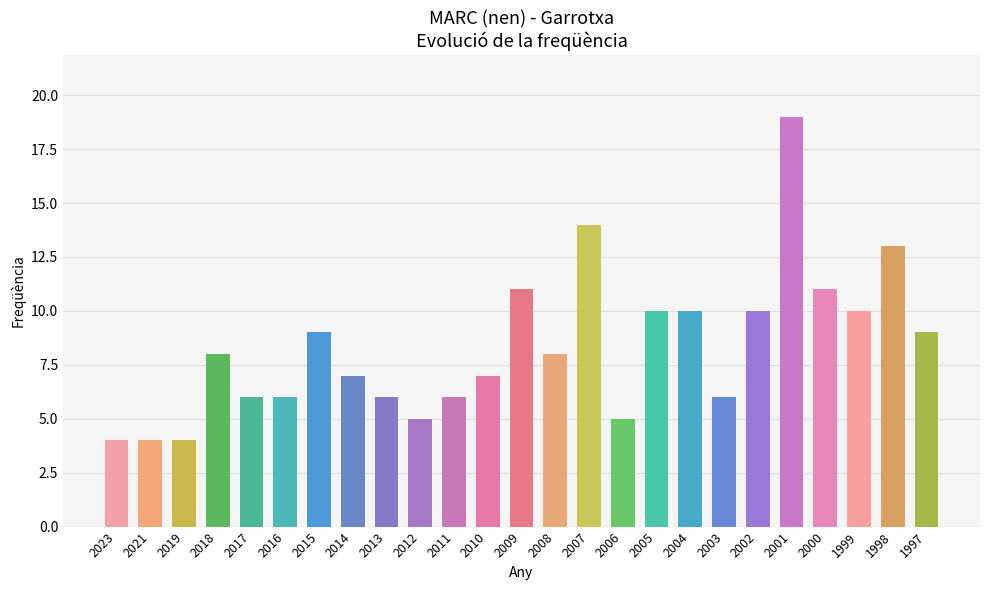

Which category has the highest value across all series?

2001